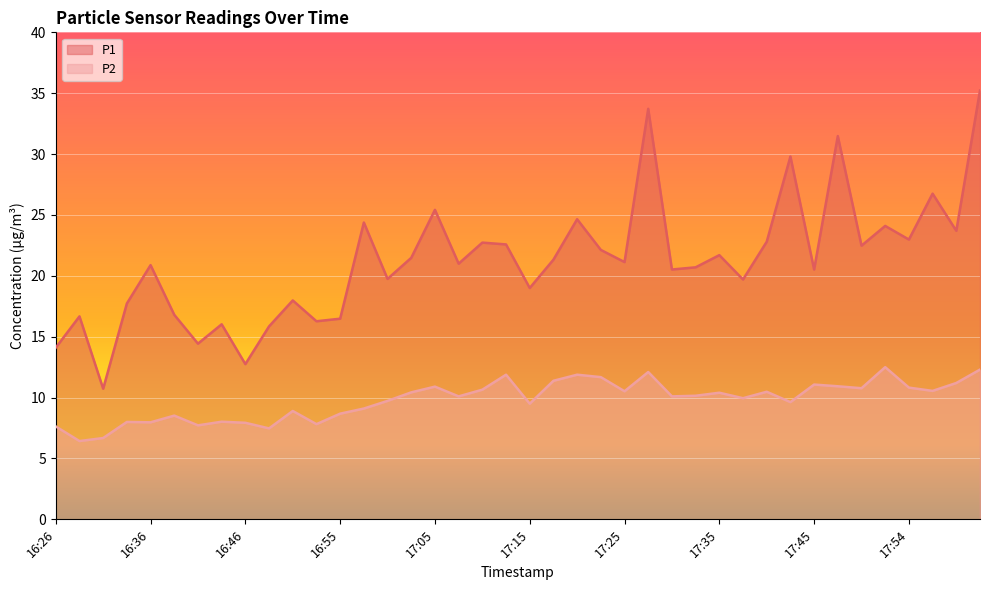

Between 18 and 29, which series saw the biggest shift?

P1